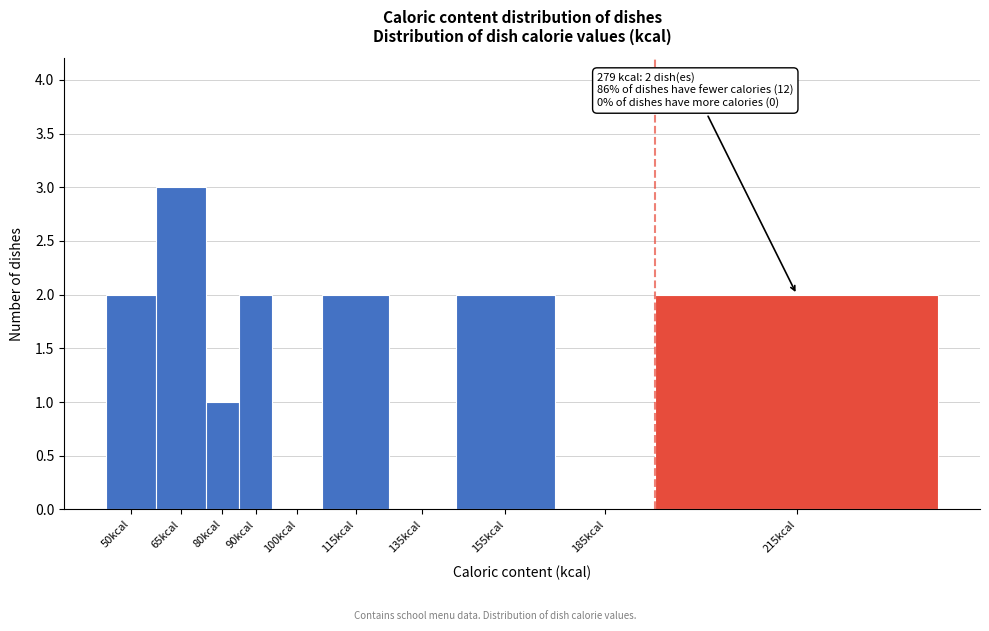

Reading right to left, transcribe all the data shown in this chart.

215kcal=2	185kcal=0	155kcal=2	135kcal=0	115kcal=2	100kcal=0	90kcal=2	80kcal=1	65kcal=3	50kcal=2